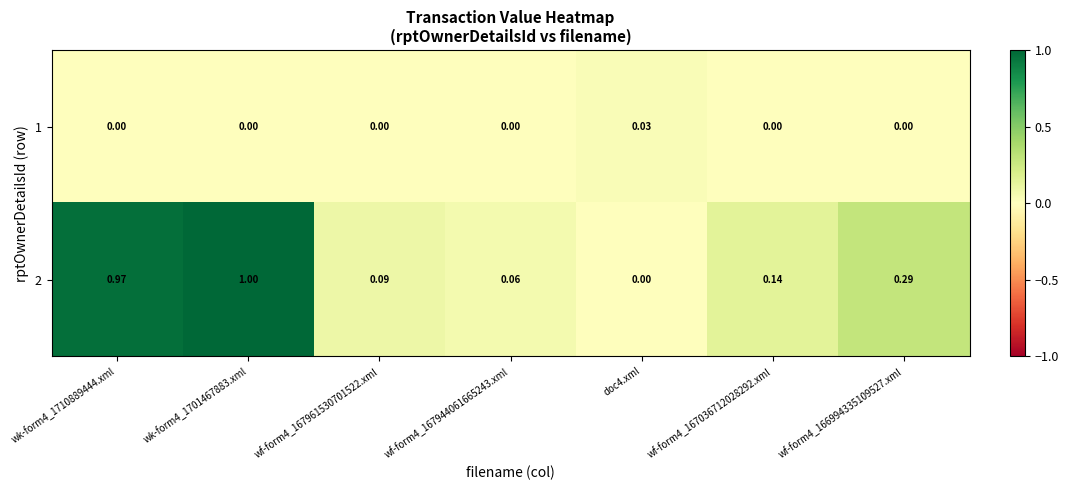

Is the value of 1 at wk-form4_1710889444.xml greater than the value of 2 at wf-form4_166994335109527.xml?

No